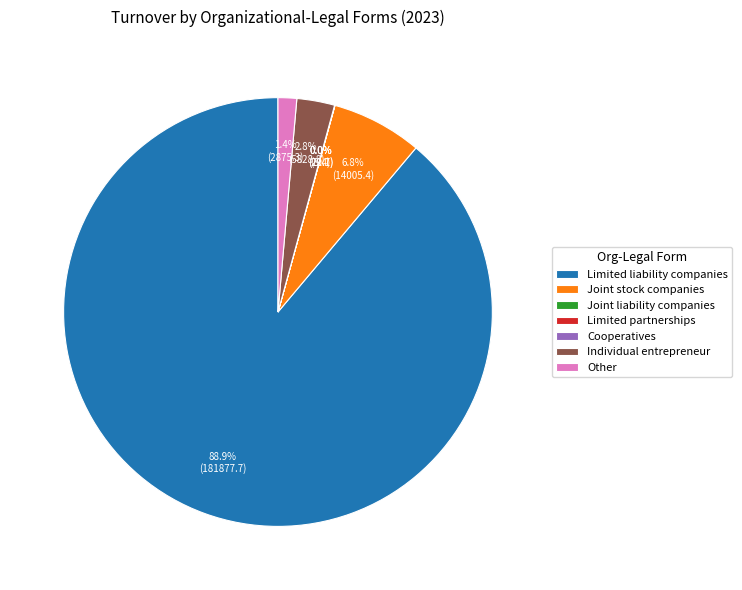

What percentage is NOT represented by Other?

98.6%